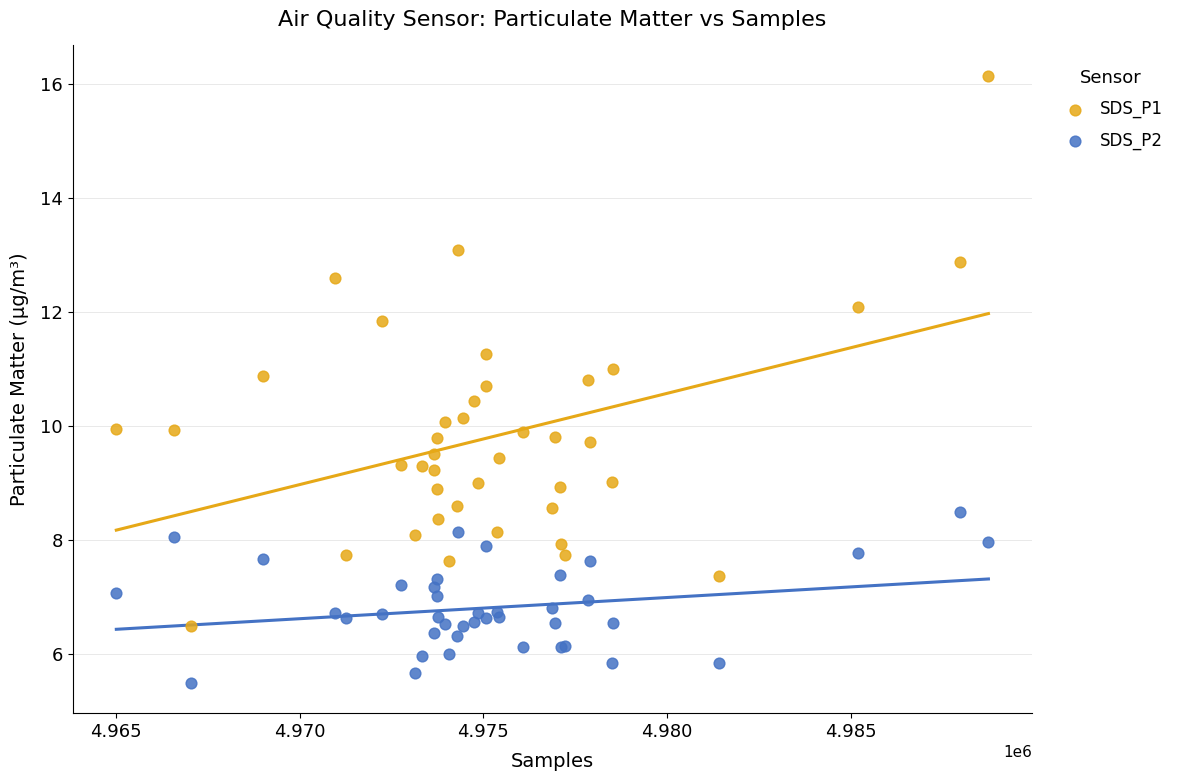

What are all the series names shown in the legend?

SDS_P1, SDS_P2